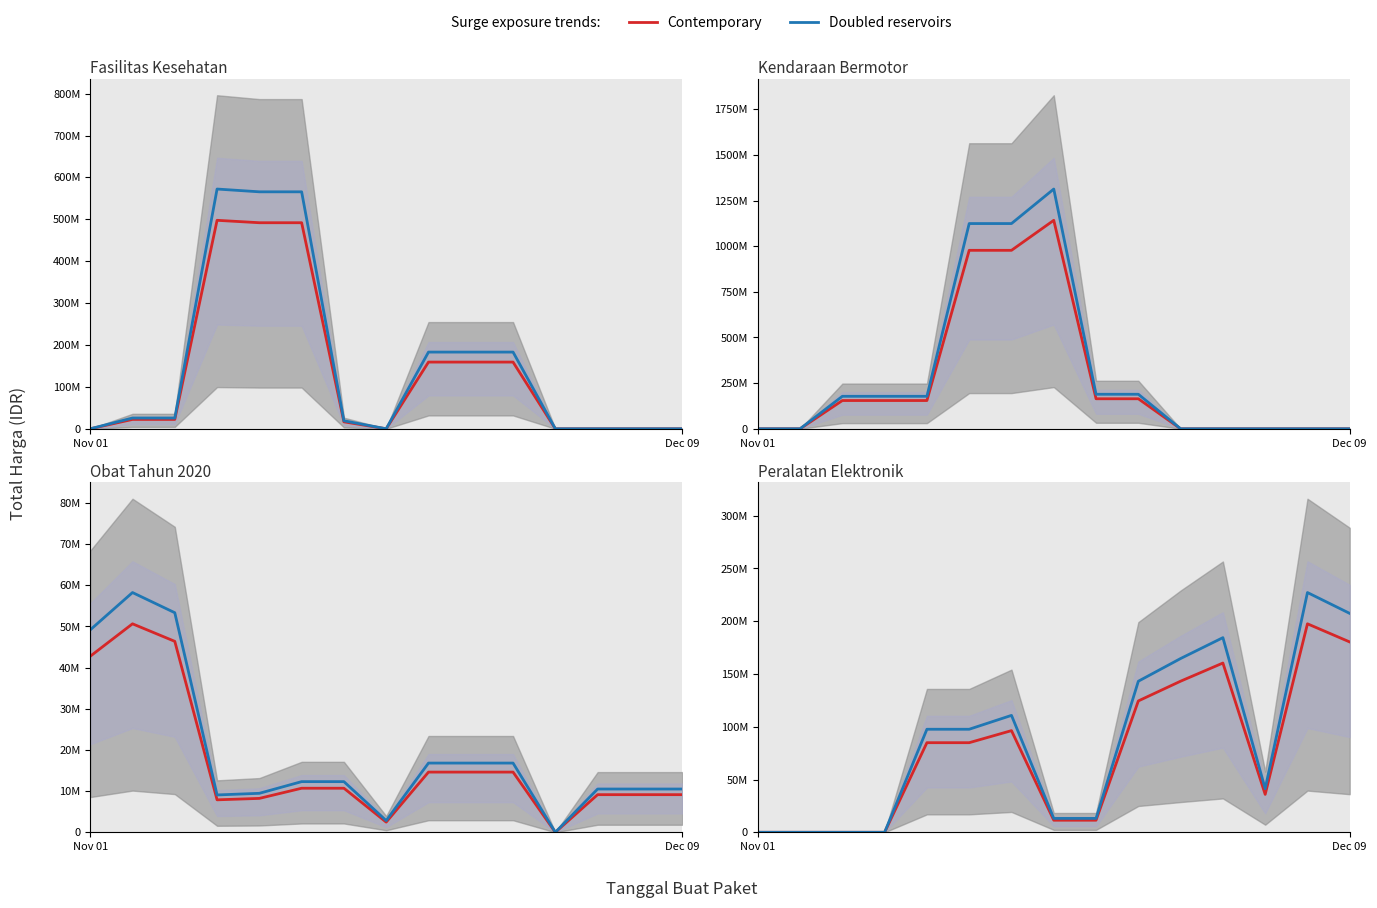

True or false: Contemporary has a value of 84900000.0 at 4.

True